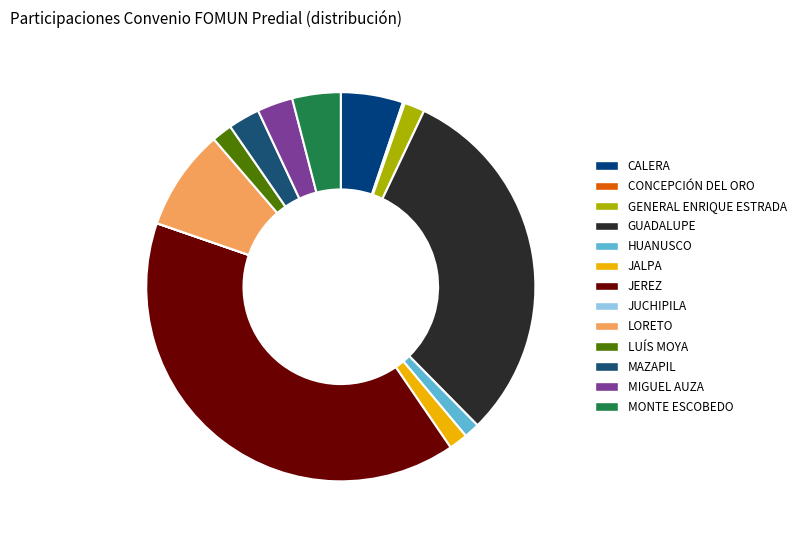

To the nearest percent, what is the combined percentage of GUADALUPE and MONTE ESCOBEDO?

35%